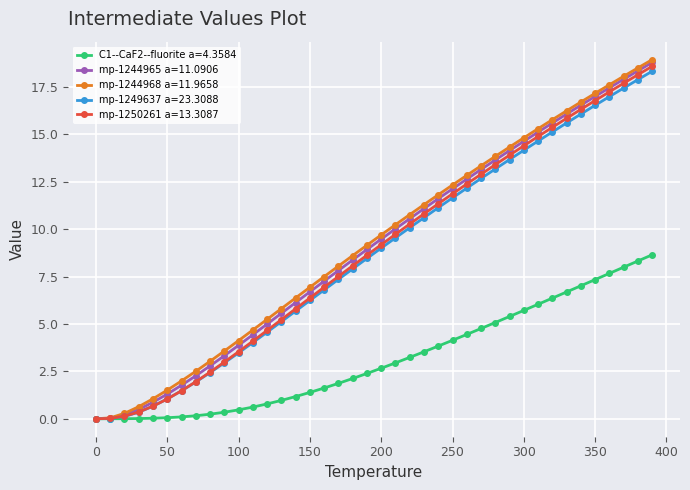

What is the maximum value shown in the chart?

18.9